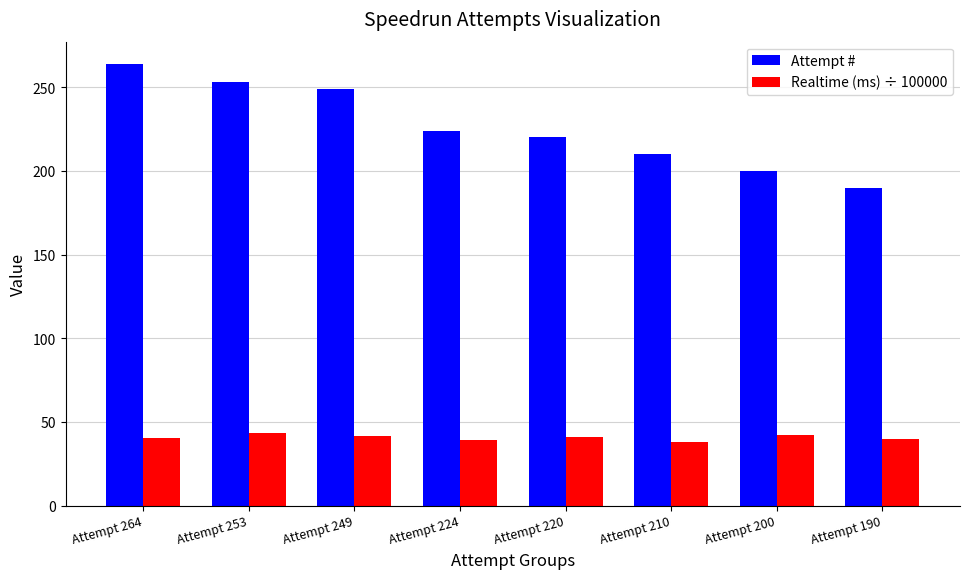

What is the difference between the Realtime (ms) ÷ 100000 values at Attempt 210 and Attempt 224?

1.0